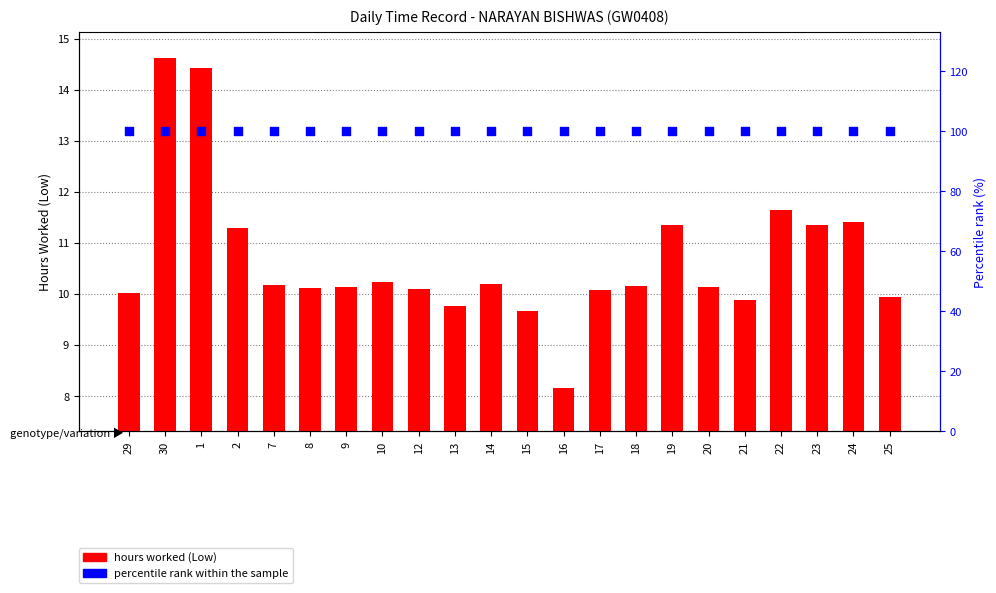

What is the total value across all series at 15?

109.7